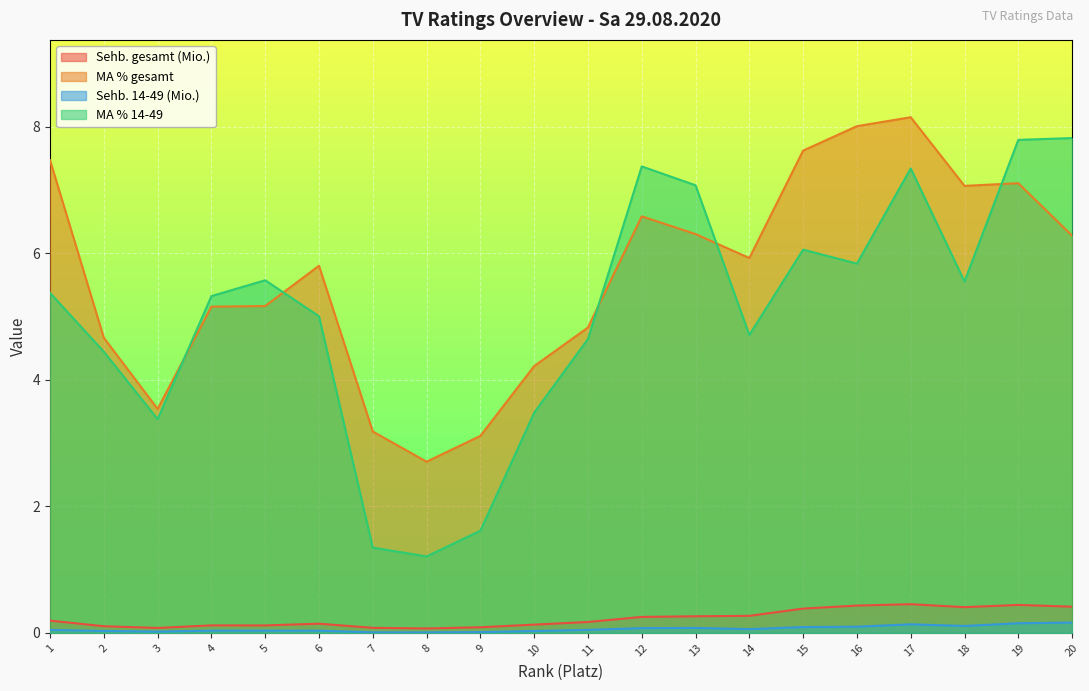

At which category is the sum across all series the highest?

17